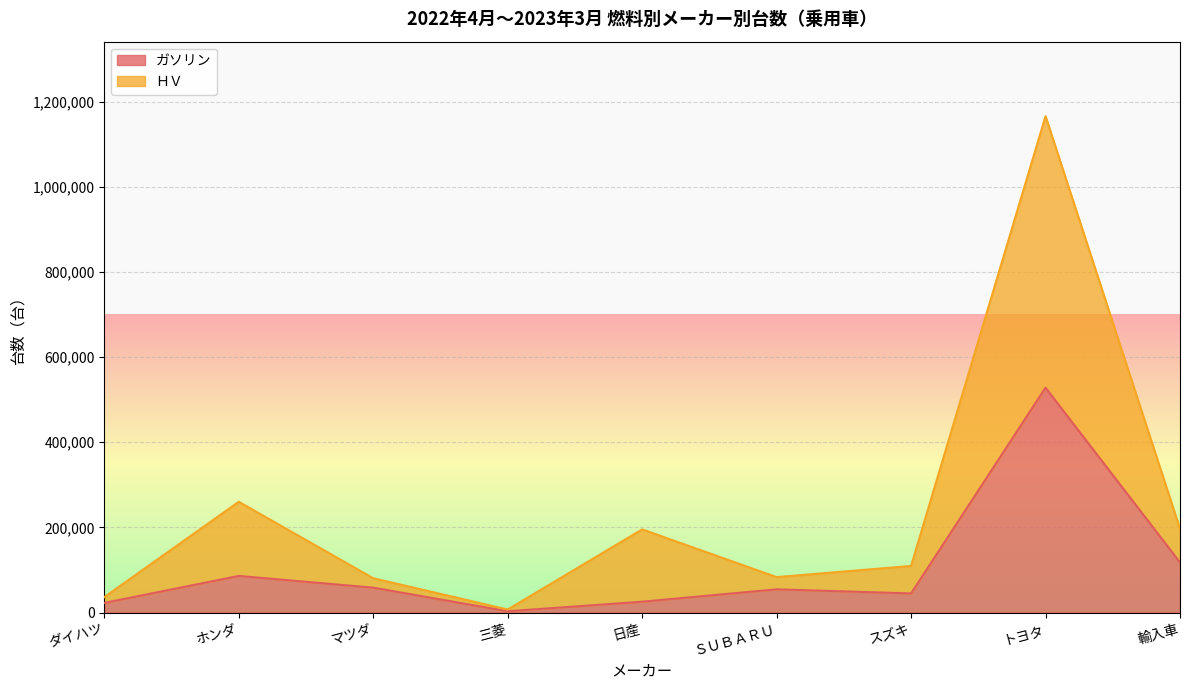

Reading right to left, extract all data points from this chart.

ガソリン: 117941	528204	45173	54726	25715	3279	58717	86200	22901
ＨＶ: 196719	1165714	109690	83485	195490	7345	80802	260283	36446